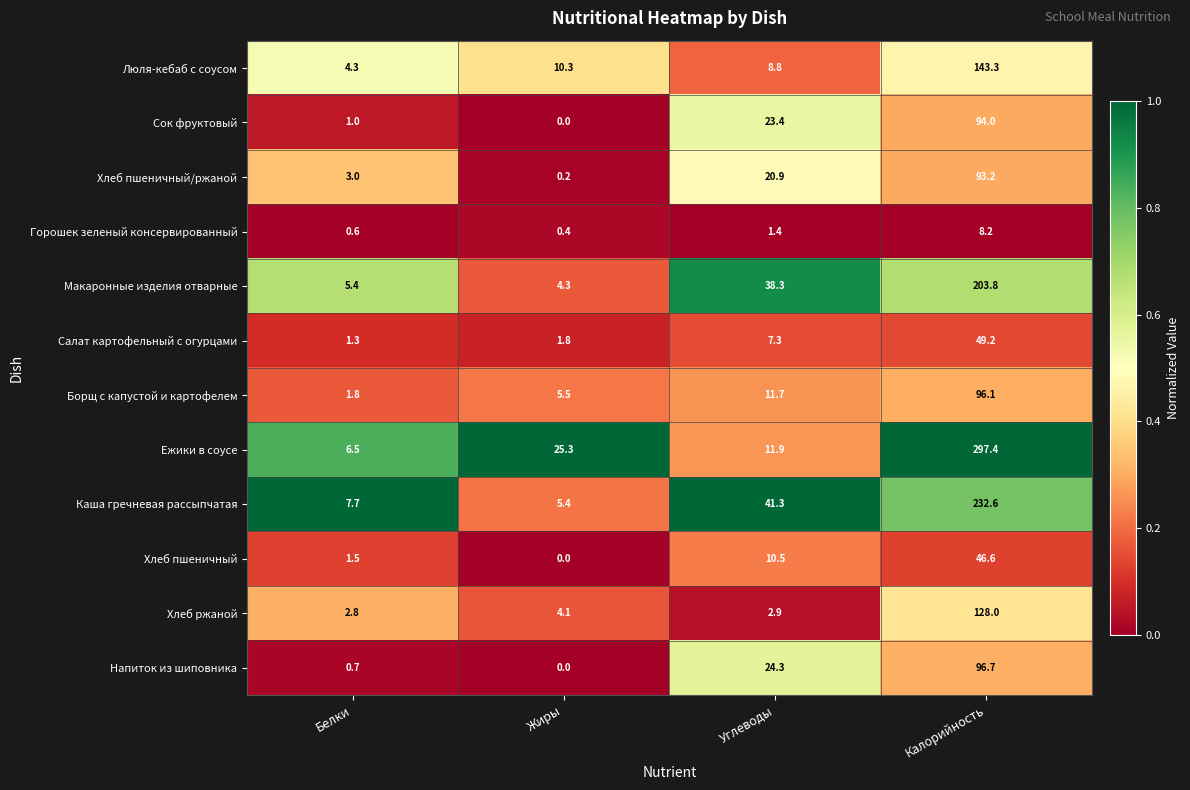

At Калорийность, list the series in order from smallest to largest.

Горошек зеленый консервированный, Хлеб пшеничный, Салат картофельный с огурцами, Хлеб пшеничный/ржаной, Сок фруктовый, Борщ с капустой и картофелем, Напиток из шиповника, Хлеб ржаной, Люля-кебаб с соусом, Макаронные изделия отварные, Каша гречневая рассыпчатая, Ежики в соусе